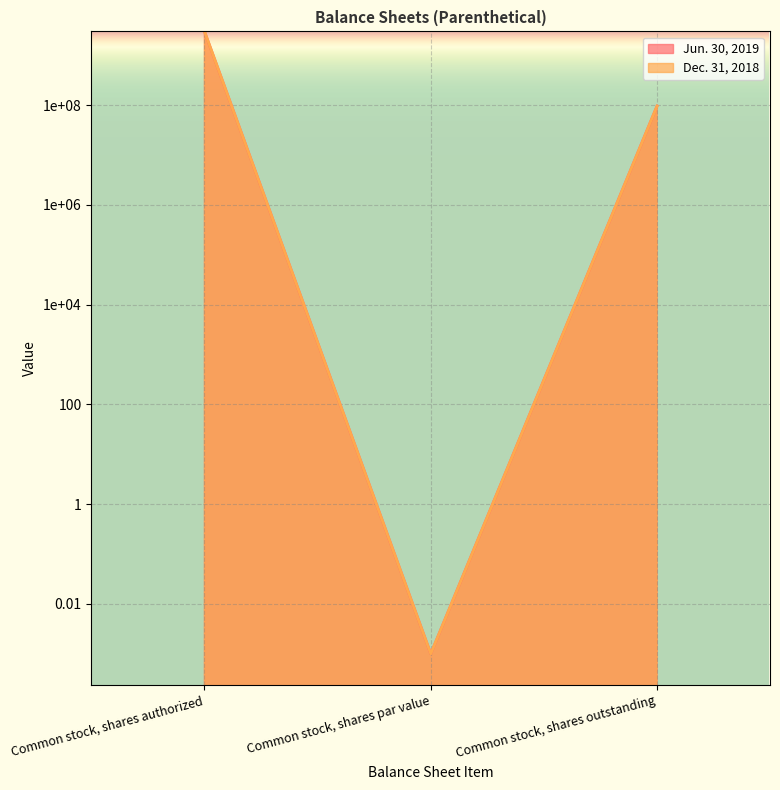

Reading left to right, list all the values displayed in this chart.

Jun. 30, 2019: Common stock, shares authorized=3000000000.0	Common stock, shares par value=0.0	Common stock, shares outstanding=95651644.0
Dec. 31, 2018: Common stock, shares authorized=3000000000.0	Common stock, shares par value=0.0	Common stock, shares outstanding=95651644.0